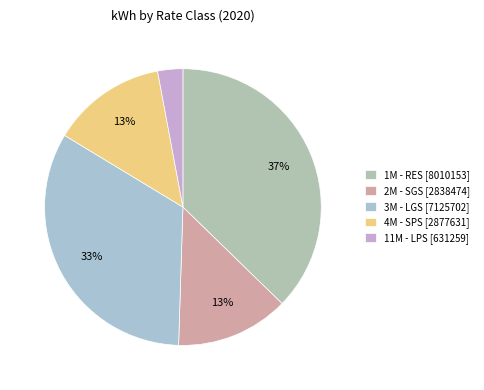

What is the ratio of the value at 2M - SGS to the value at 3M - LGS?

0.4